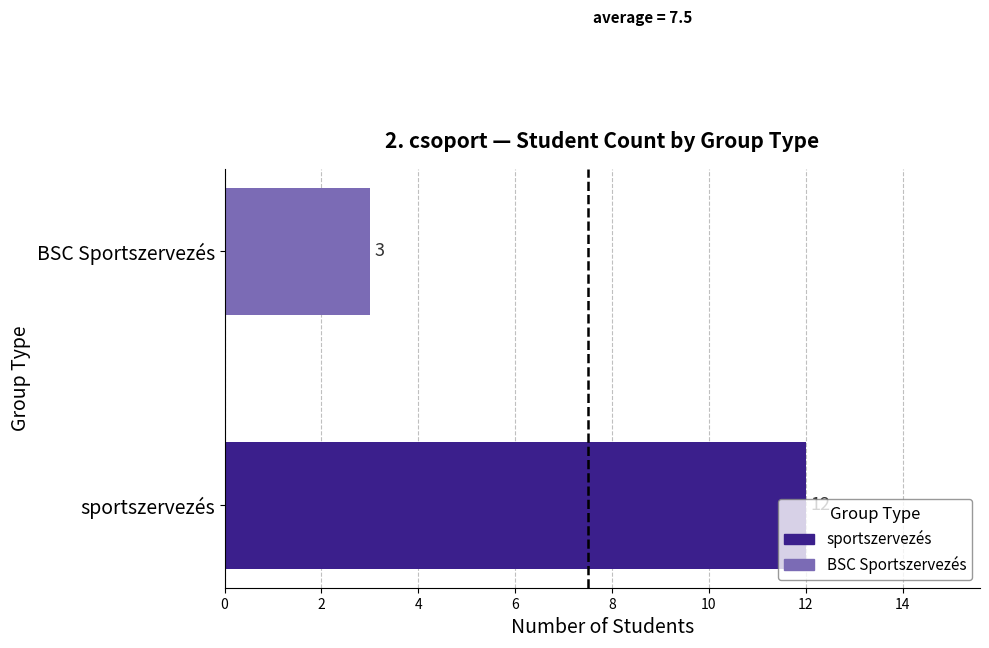

Which category has the highest value across all series?

sportszervezés